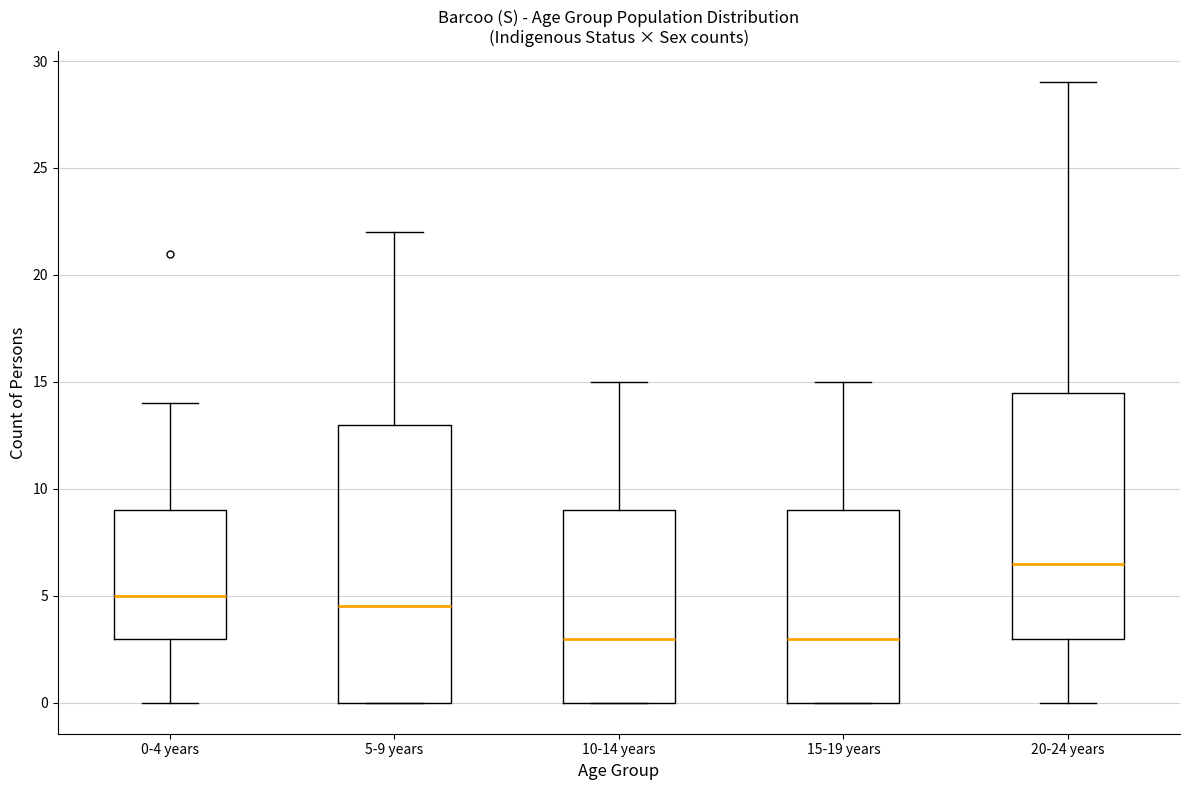

Reading left to right, read every box against the y-axis: the position of its median line, the range the box covers, and the ends of its whiskers. The values are not printed on the chart, so give them approximately, as read against the axis.

0-4 years: median 5.0, box 3.0 to 9.0, whiskers 0.0 to 14.0
5-9 years: median 4.5, box 0.0 to 13.0, whiskers 0.0 to 22.0
10-14 years: median 3.0, box 0.0 to 9.0, whiskers 0.0 to 15.0
15-19 years: median 3.0, box 0.0 to 9.0, whiskers 0.0 to 15.0
20-24 years: median 6.5, box 3.0 to 14.5, whiskers 0.0 to 29.0